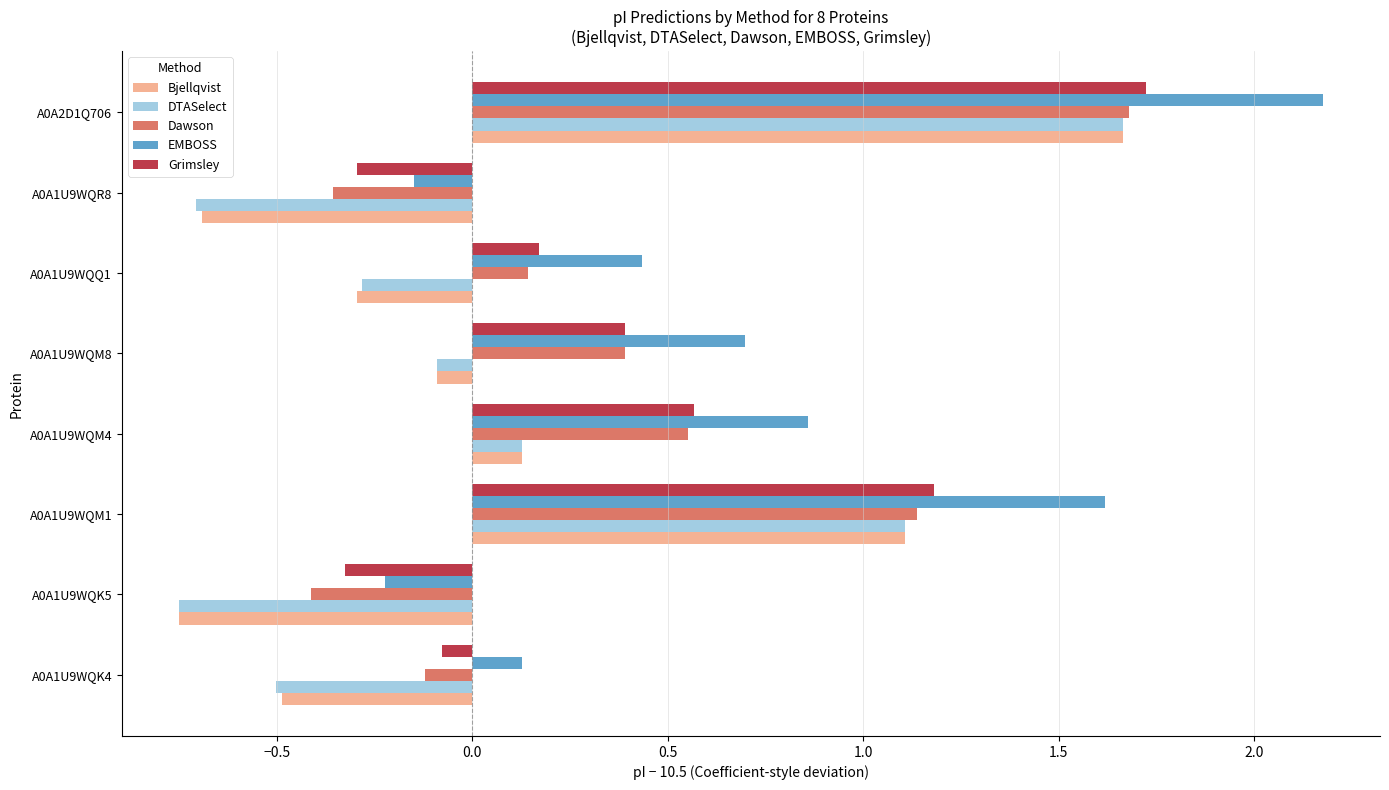

Which series changed the most between A0A1U9WQM8 and A0A1U9WQQ1?

EMBOSS